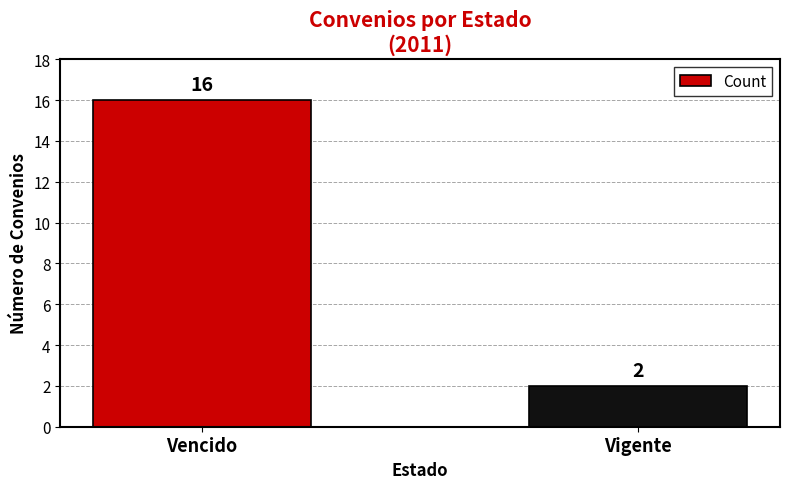

What is the smallest value displayed?

2